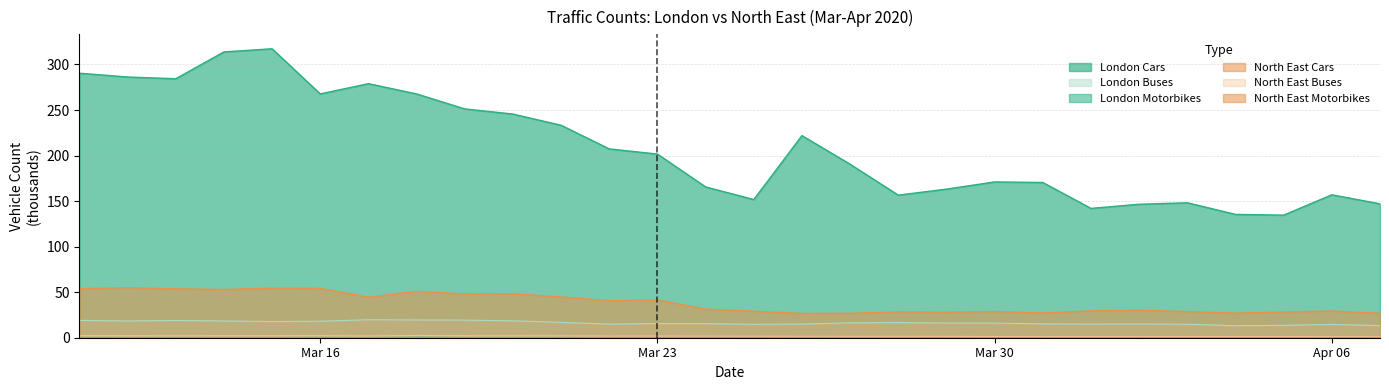

Which series has the largest total across all categories?

London Cars